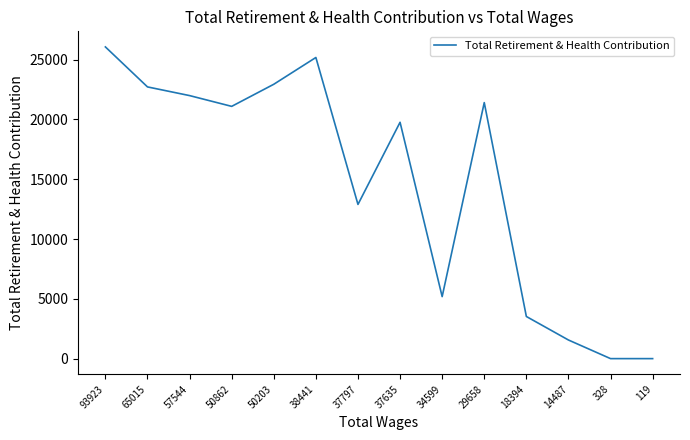

Reading right to left, extract all data points from this chart.

119=0	328=0	14487=1557	18394=3524	29658=21413	34599=5187	37635=19767	37797=12897	38441=25186	50203=22946	50862=21098	57544=21999	65015=22725	93923=26070